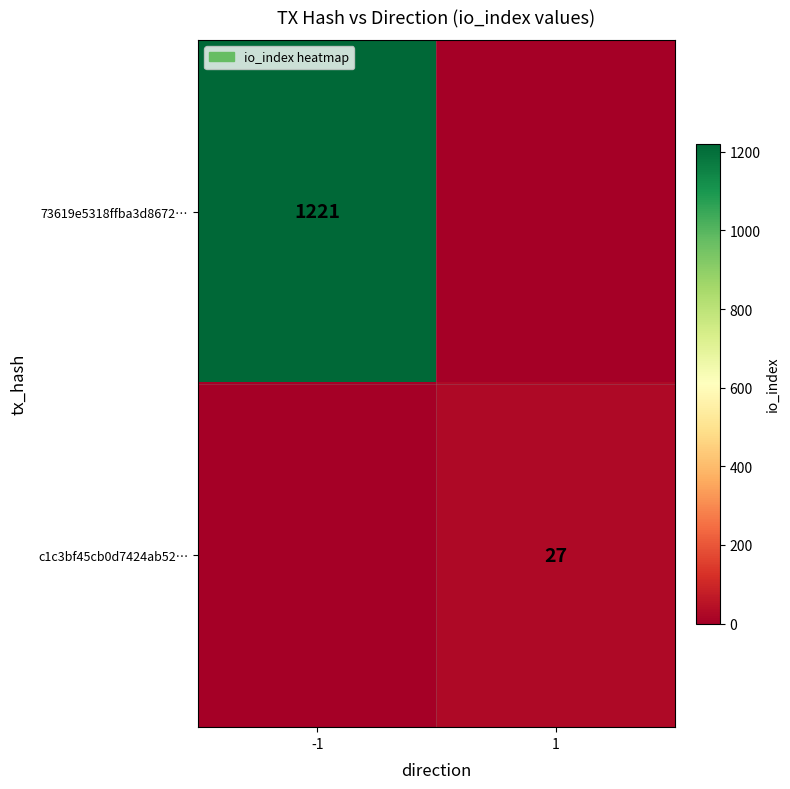

True or false: c1c3bf45cb0d7424ab52… has a value of 41 at 1.

False